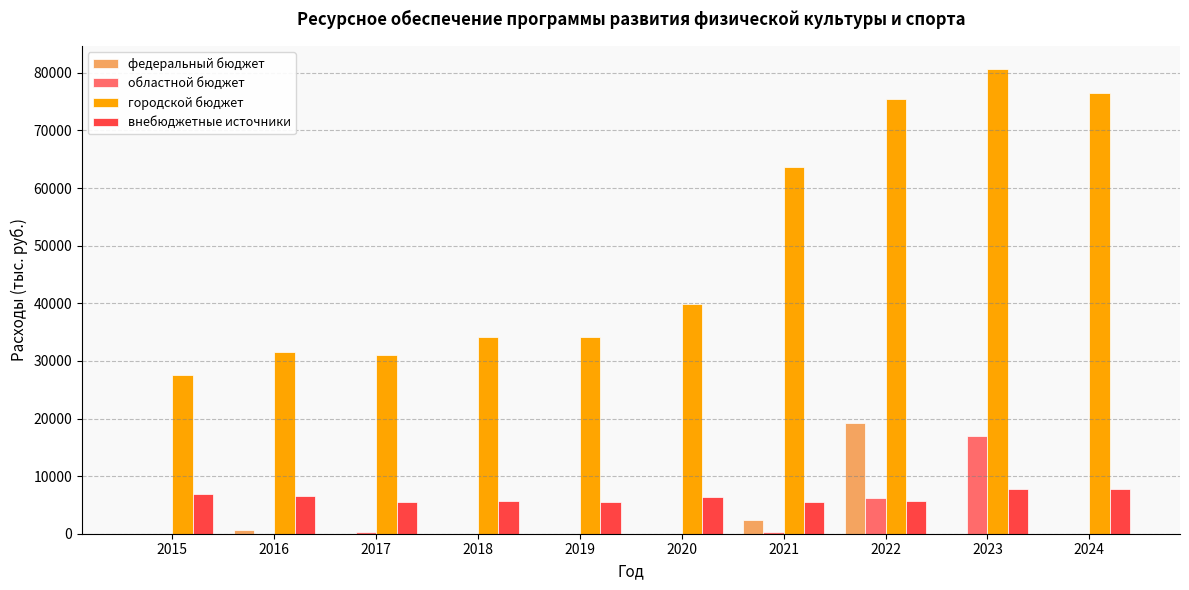

What are all the series names shown in the legend?

федеральный бюджет, областной бюджет, городской бюджет, внебюджетные источники